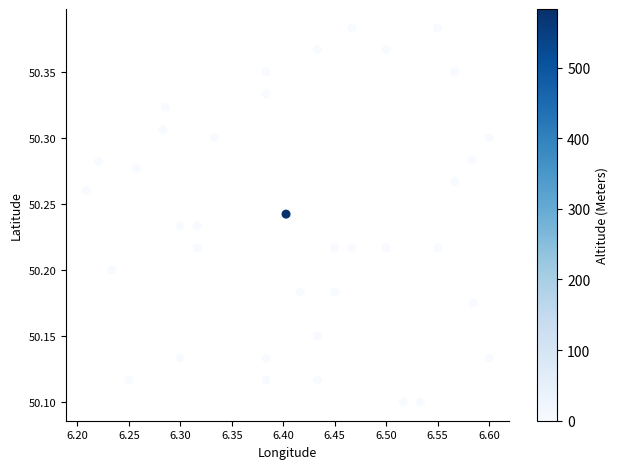

What is the range of Y values (max minus min)?

0.3